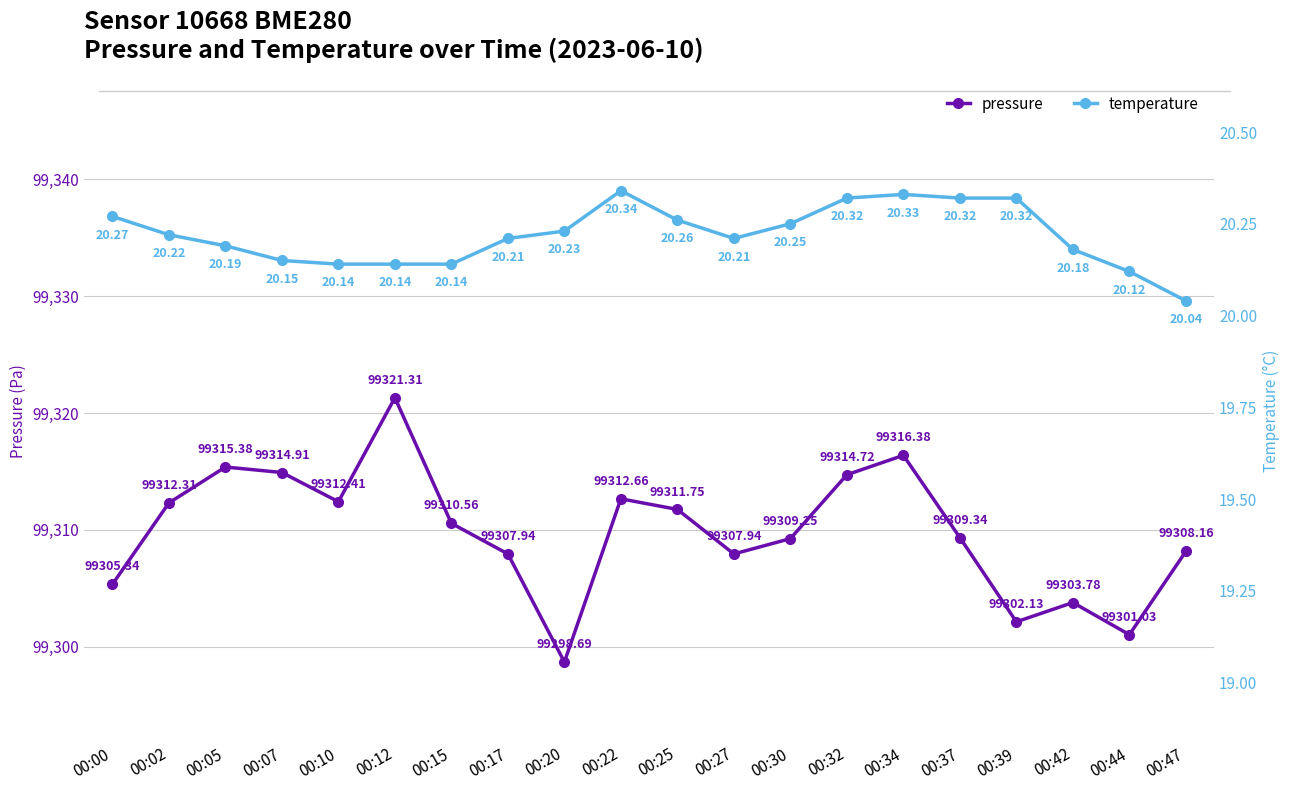

Reading left to right, extract all data points from this chart.

pressure: 00:00=99305.3	00:02=99312.3	00:05=99315.4	00:07=99314.9	00:10=99312.4	00:12=99321.3	00:15=99310.6	00:17=99307.9	00:20=99298.7	00:22=99312.7	00:25=99311.8	00:27=99307.9	00:30=99309.2	00:32=99314.7	00:34=99316.4	00:37=99309.3	00:39=99302.1	00:42=99303.8	00:44=99301.0	00:47=99308.2
temperature: 00:00=20.3	00:02=20.2	00:05=20.2	00:07=20.1	00:10=20.1	00:12=20.1	00:15=20.1	00:17=20.2	00:20=20.2	00:22=20.3	00:25=20.3	00:27=20.2	00:30=20.2	00:32=20.3	00:34=20.3	00:37=20.3	00:39=20.3	00:42=20.2	00:44=20.1	00:47=20.0